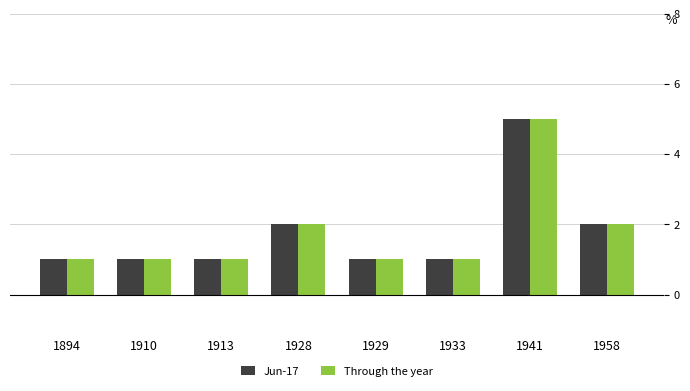

Which category has the highest value in the Through the year series?

1941